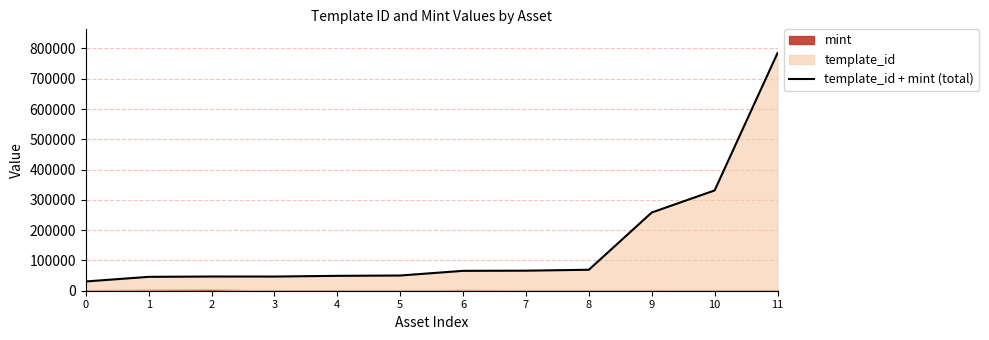

List the labels in order of value, largest first.

11, 10, 9, 8, 7, 6, 5, 4, 2, 3, 1, 0